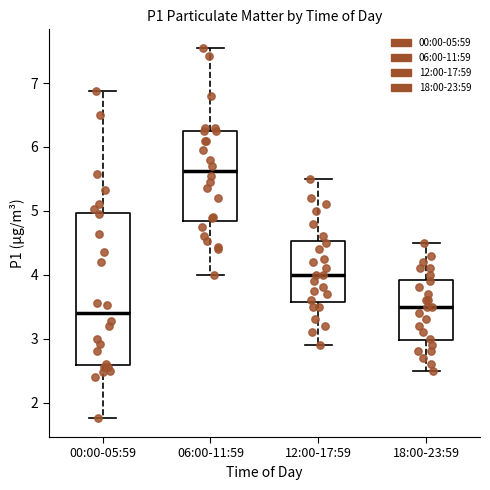

Which box is the tallest, from its lower edge to its upper edge?

00:00-05:59